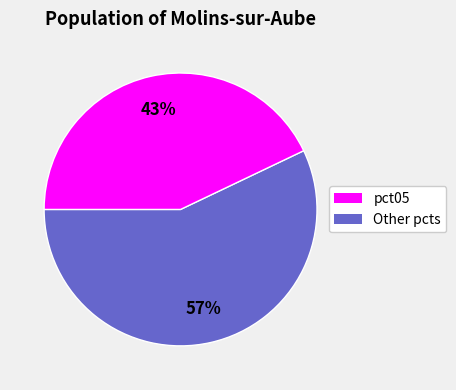

To the nearest percent, what is the difference between the largest and smallest slice percentages?

14%